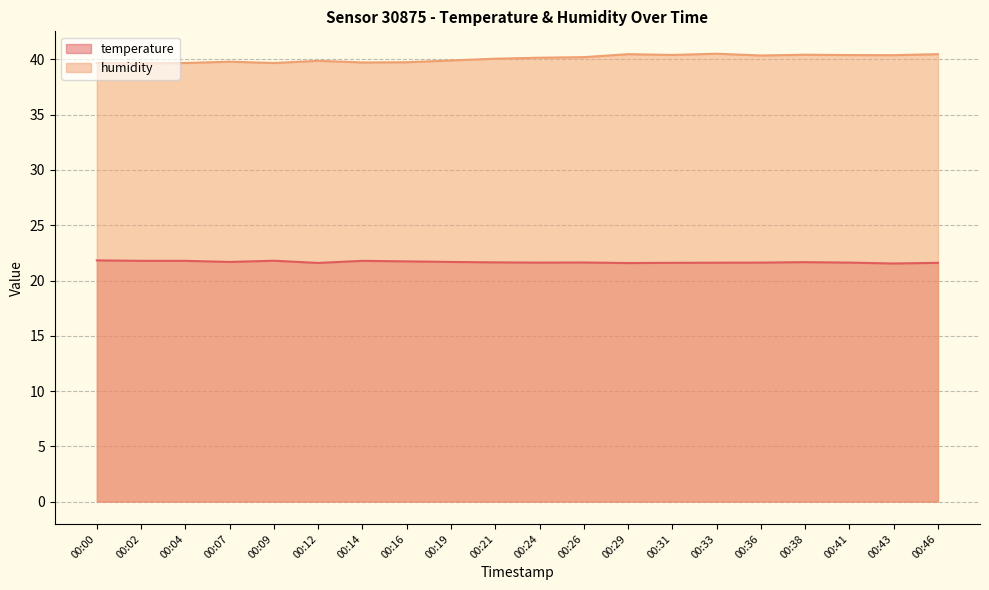

True or false: humidity has more than 2 points higher than both neighbors.

True